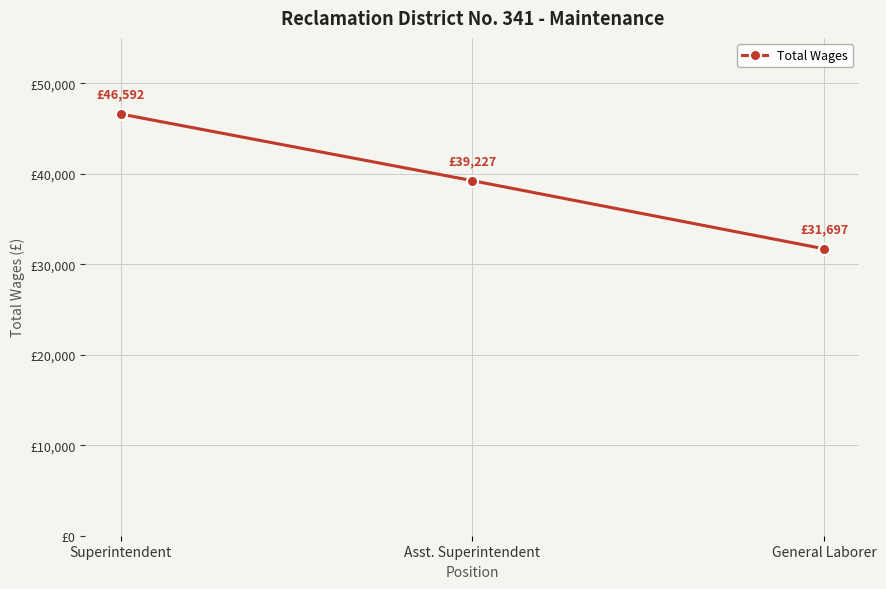

List the labels in order of value, smallest first.

General Laborer, Asst. Superintendent, Superintendent